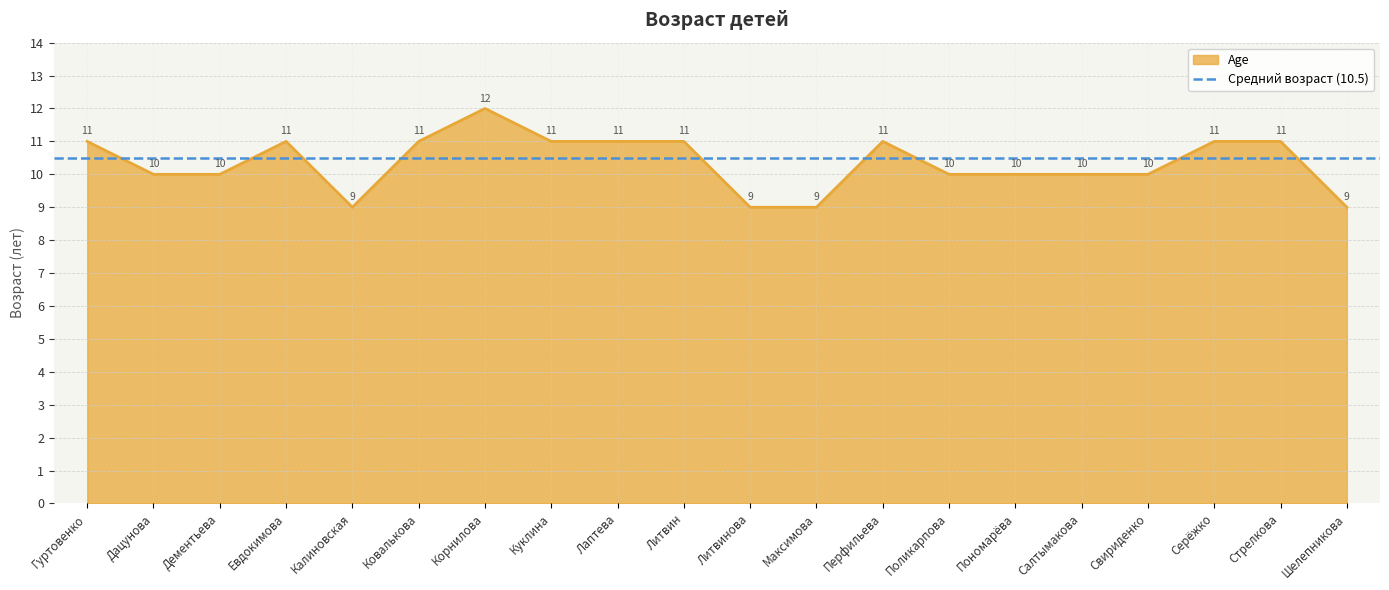

What is the label of the 4th point from the right?

Свириденко